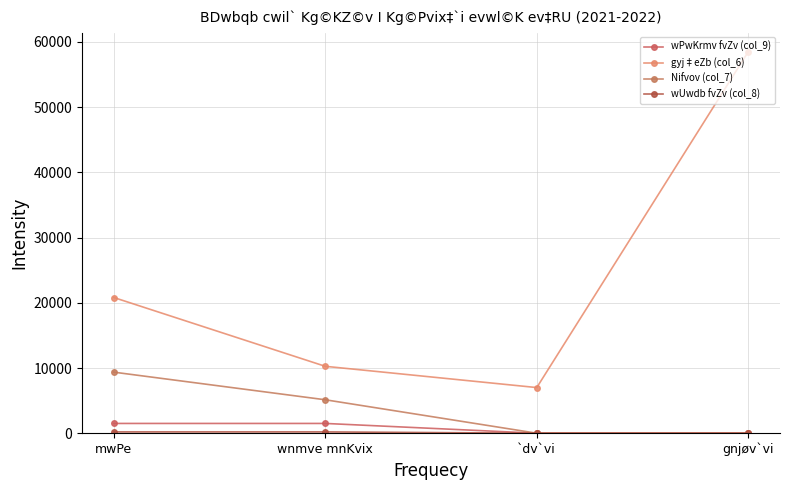

Reading left to right, list all the values displayed in this chart.

wPwKrmv fvZv (col_9): 1500.0	1500.0	0.0	0.0
gyj‡eZb (col_6): 20810.0	10260.0	7000.0	58500.0
Nifvov (col_7): 9364.5	5130.0	0.0	0.0
wUwdb fvZv (col_8): 200.0	200.0	0.0	0.0